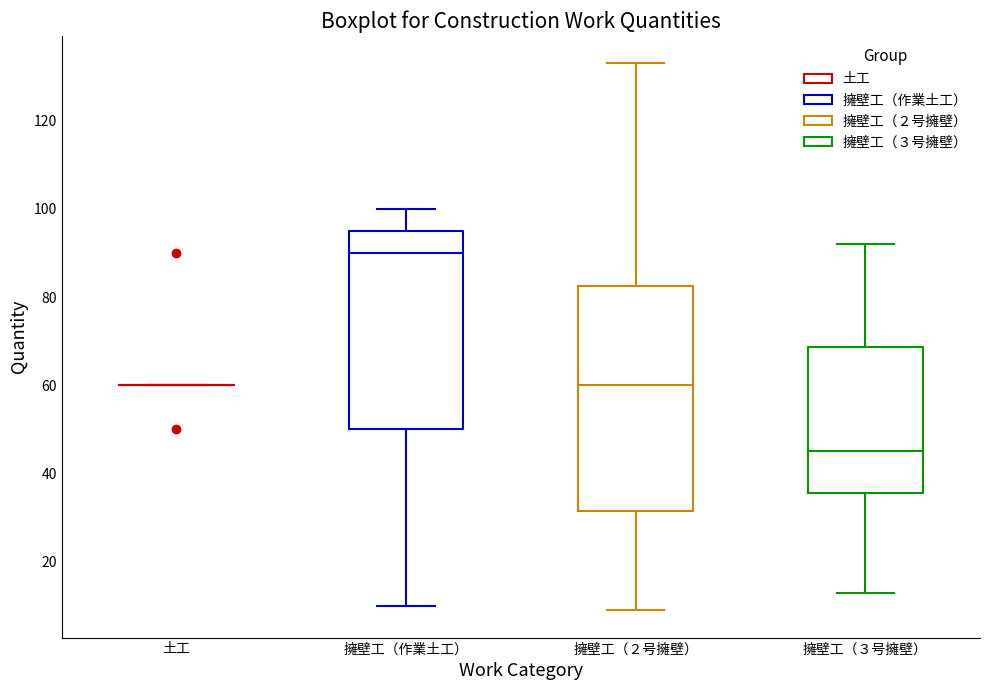

Which box is the tallest, from its lower edge to its upper edge?

擁壁工（２号擁壁）